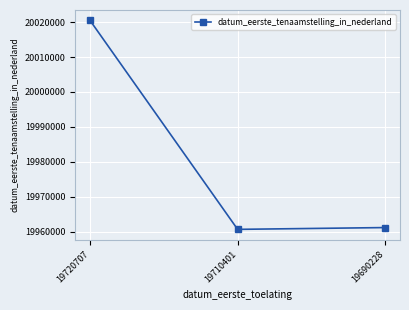

Does the chart display data point markers on the line(s)?

Yes